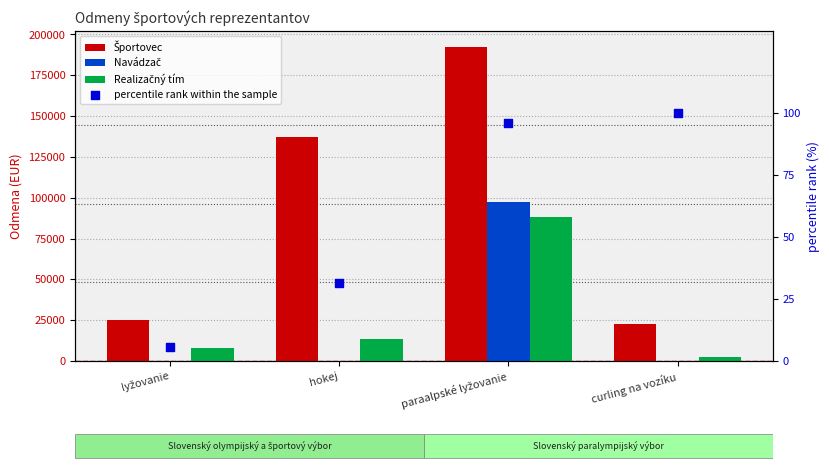

At how many categories does at least one series exceed 172917?

1